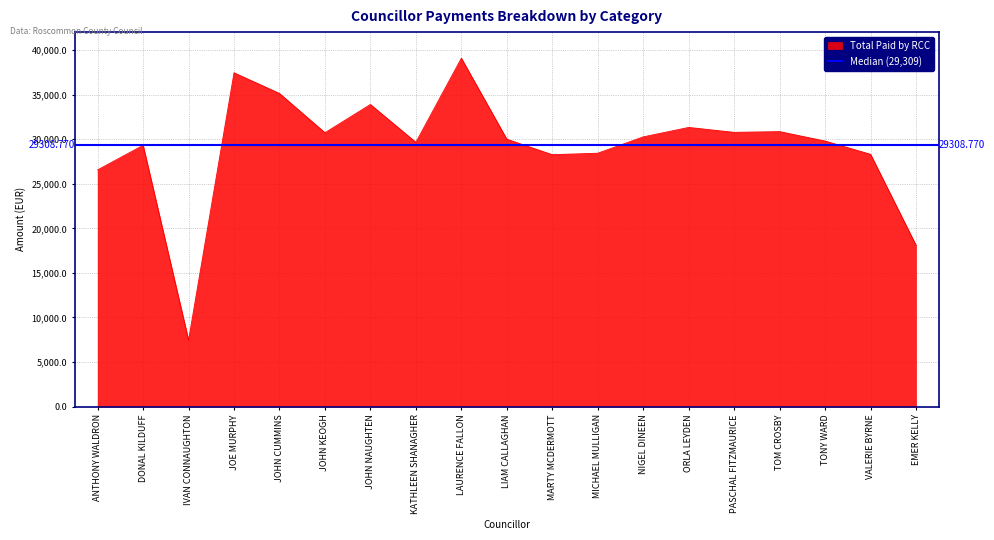

Which category has the lowest value in the Total Paid by RCC series?

IVAN CONNAUGHTON